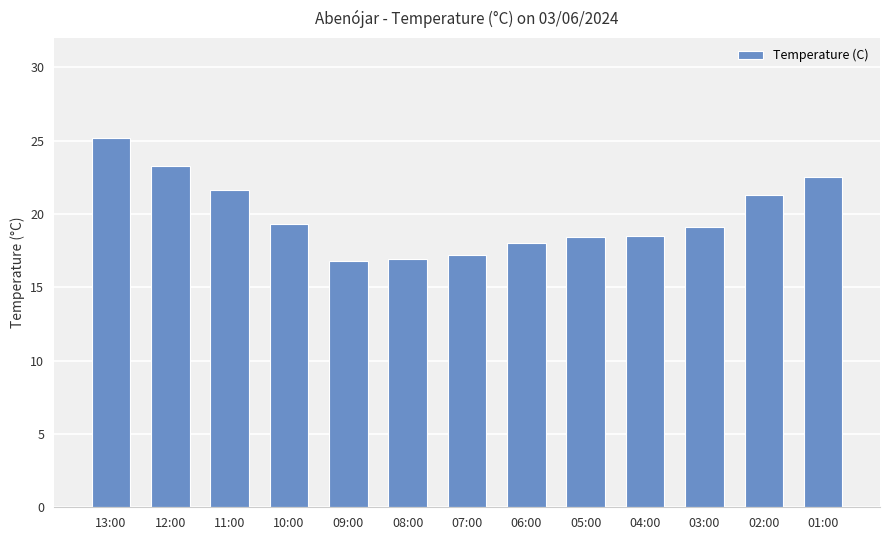

What is the maximum value shown in the chart?

25.2